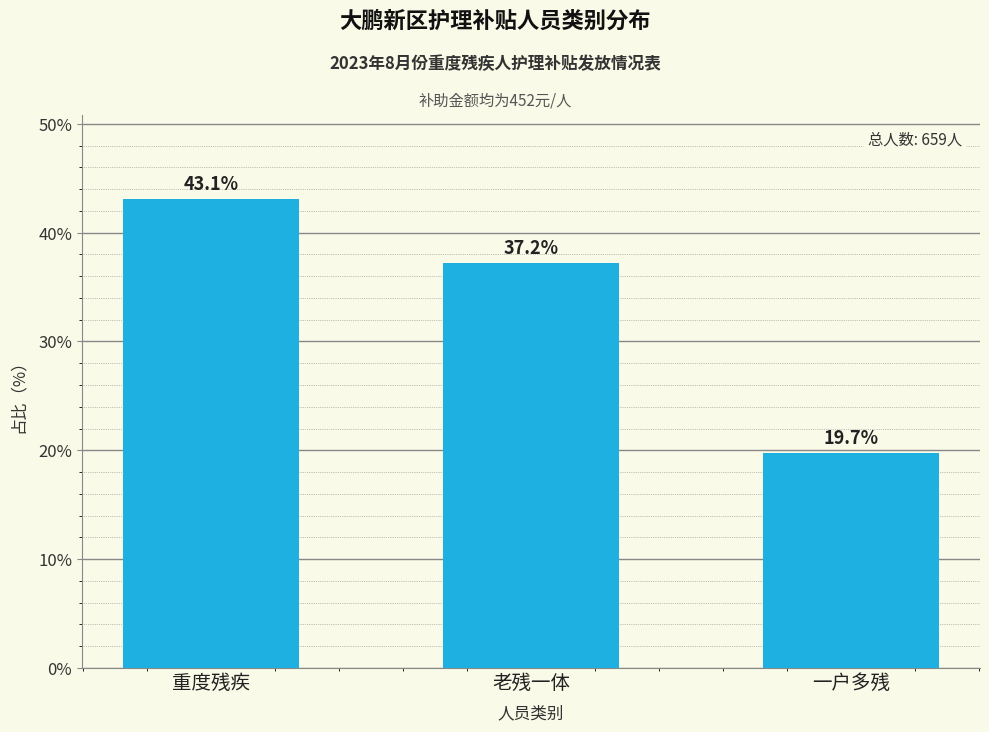

Reading left to right, list all the values displayed in this chart.

重度残疾=43.1	老残一体=37.2	一户多残=19.7